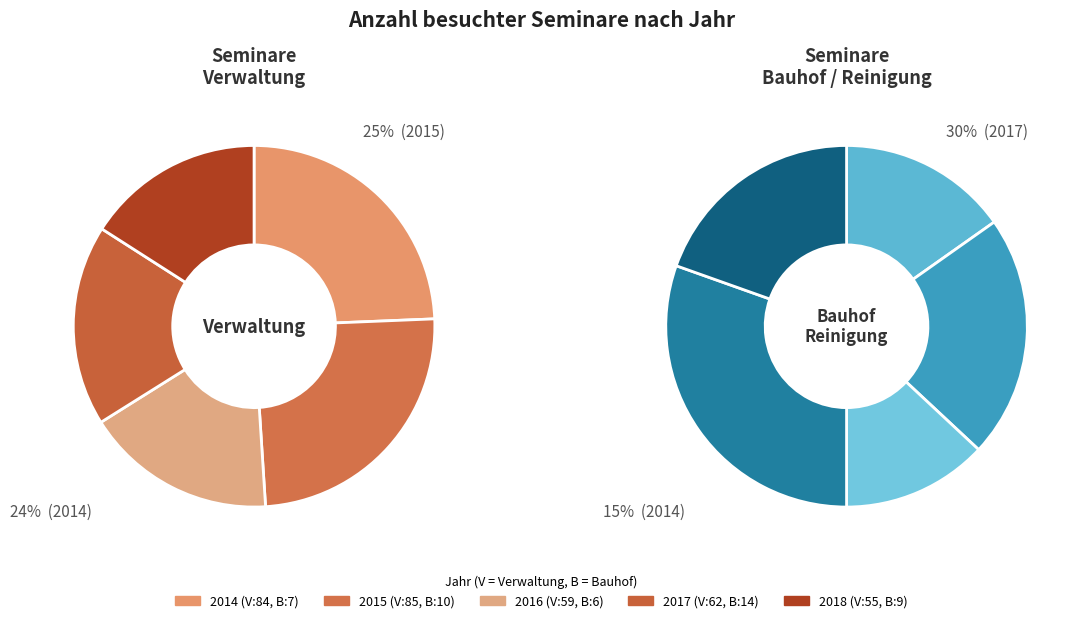

Rank the categories by Anzahl besuchter Seminare Bauhof, Reinigung value from highest to lowest.

2017, 2015, 2018, 2014, 2016